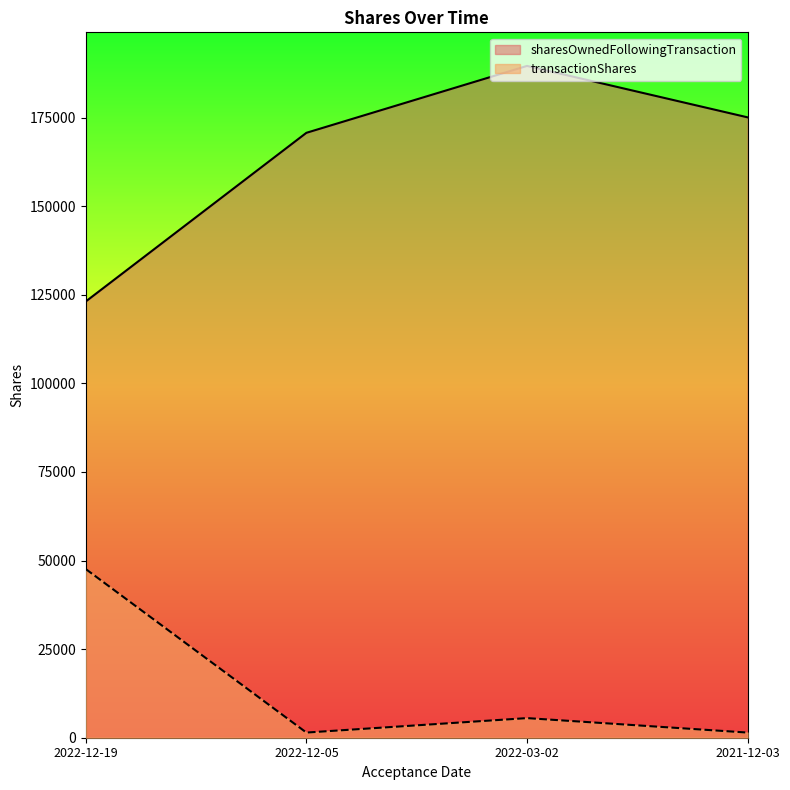

Where is the first local maximum for transactionShares?

2022-03-02